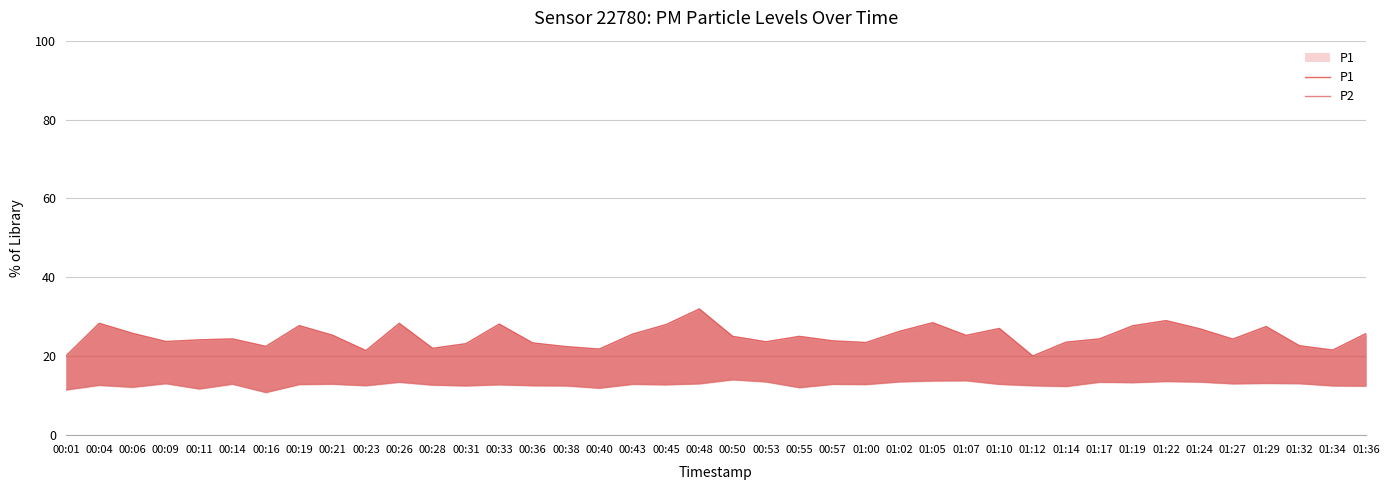

At which category does the chart reach its peak across all series?

00:48